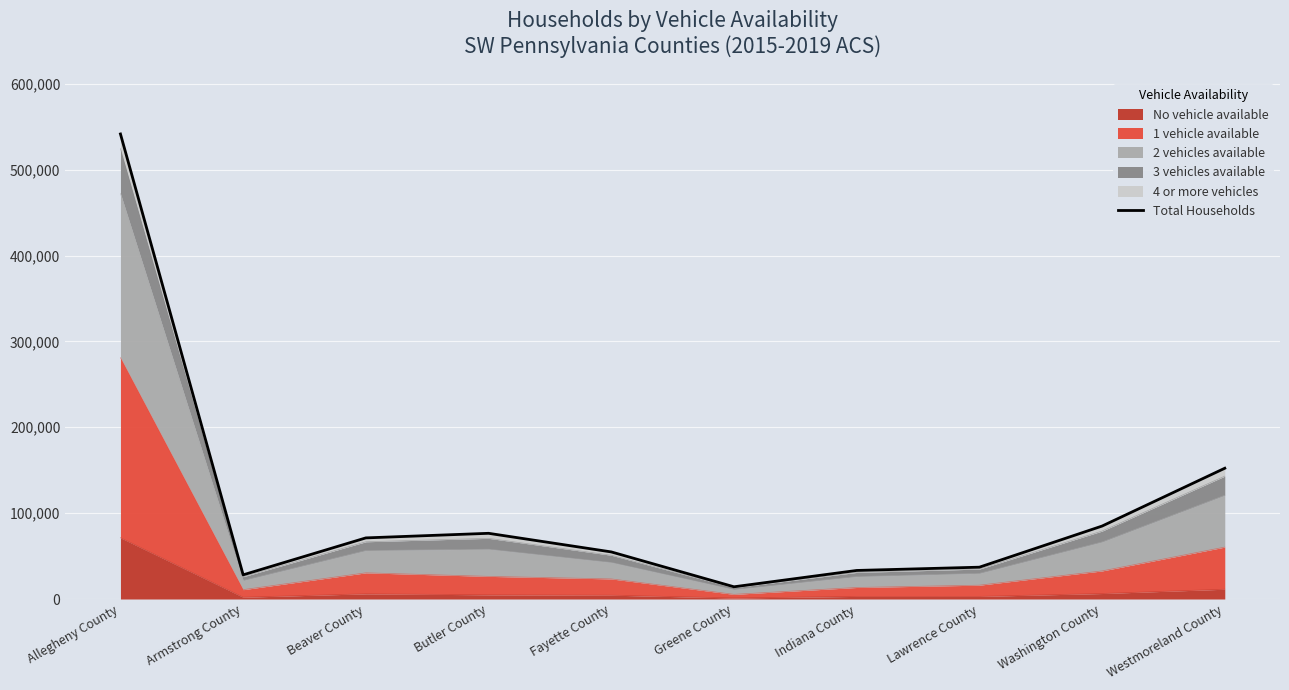

How many points are lower than both their immediate neighbors (excluding endpoints)?

2